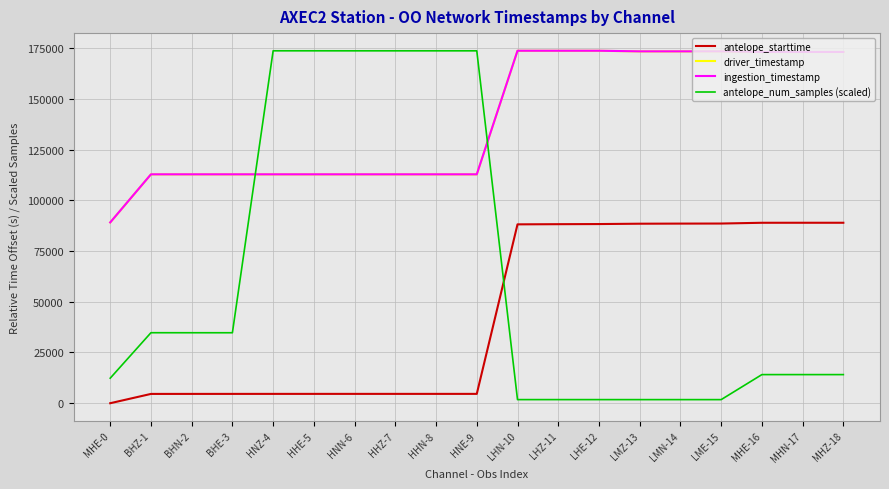

Where does the antelope_starttime series first go above 4600?

HNN-6